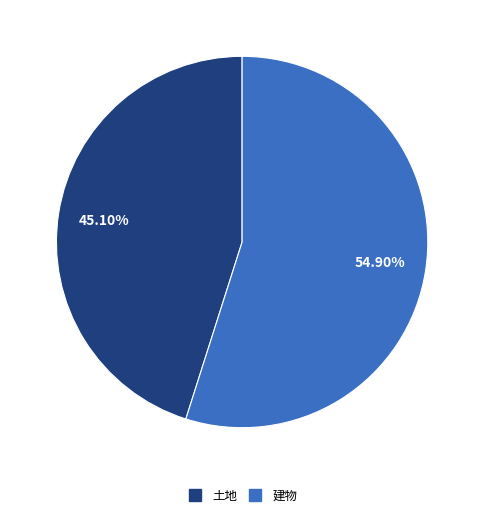

Does any single category account for the majority?

Yes